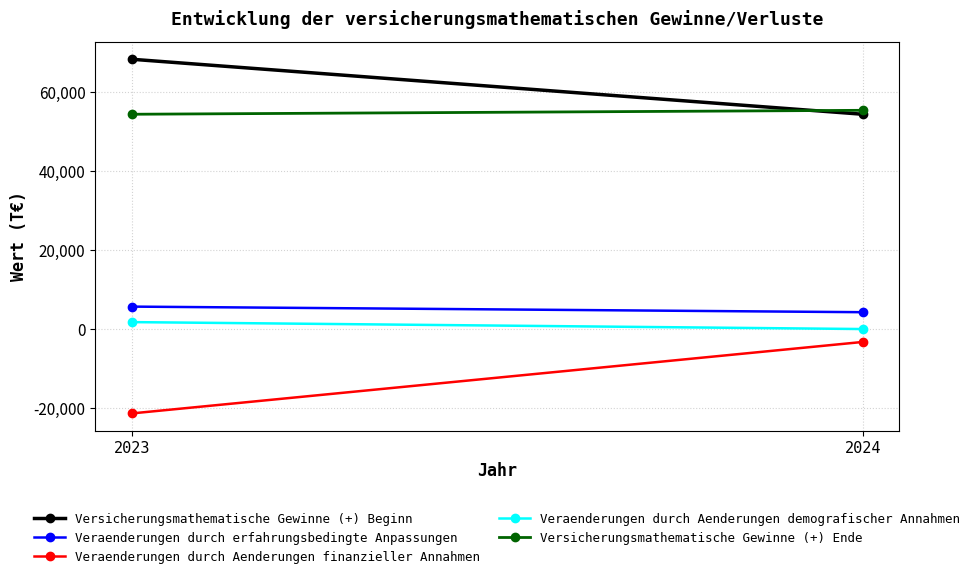

What is the value of the Versicherungsmathematische Gewinne (+) Ende point at the 1st from the left?

54356